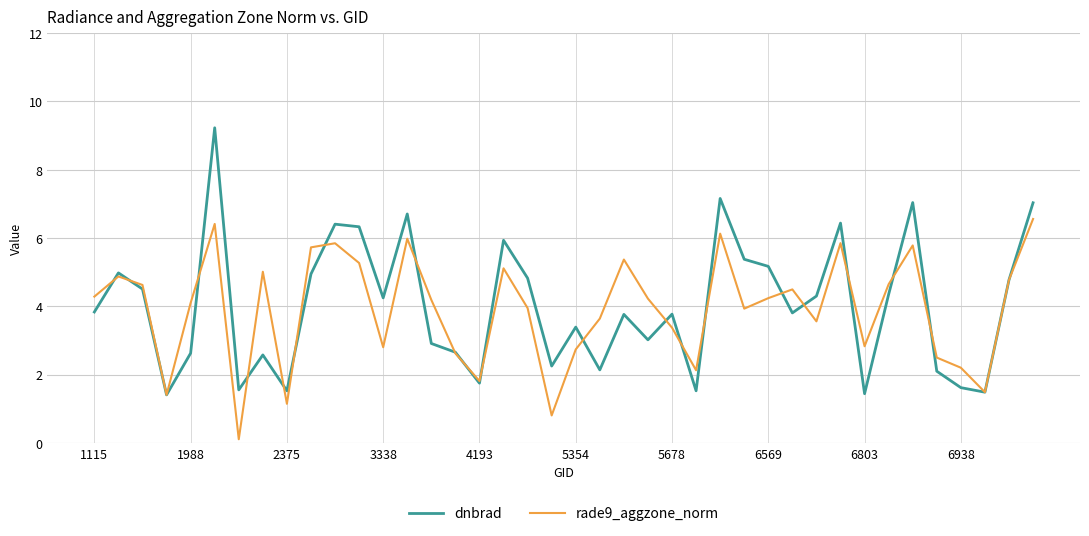

List the series in order of their peak value, lowest first.

rade9_aggzone_norm, dnbrad